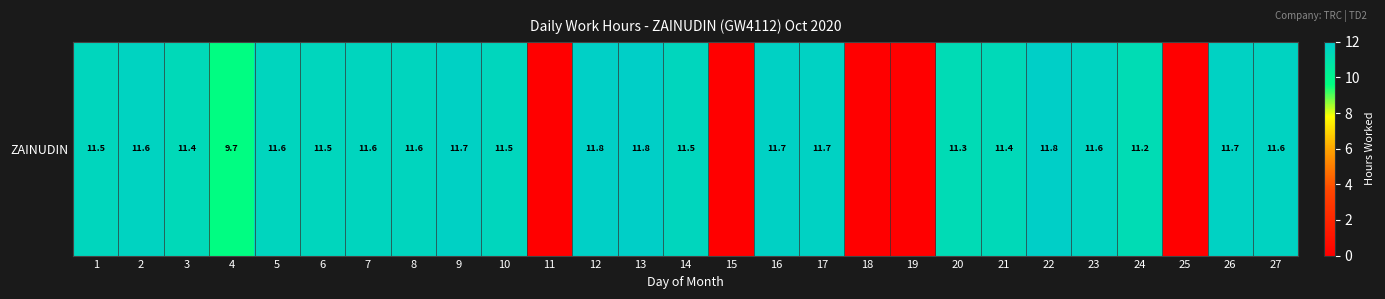

List the labels in order of value, smallest first.

11, 15, 18, 19, 25, 4, 24, 20, 3, 21, 14, 1, 6, 10, 5, 8, 7, 23, 2, 27, 17, 26, 9, 16, 12, 22, 13